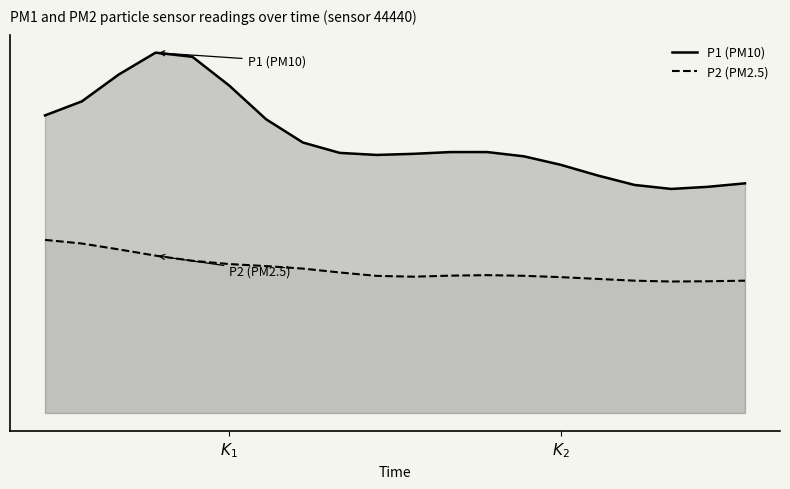

In P2 (PM2.5), how many points are higher than both neighbors (excluding endpoints)?

1